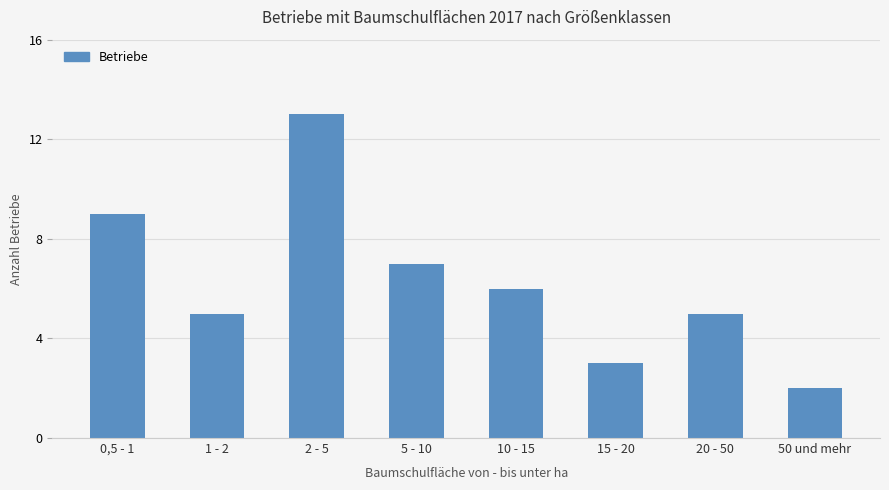

What is the label of the 2nd bar from the left?

1 - 2